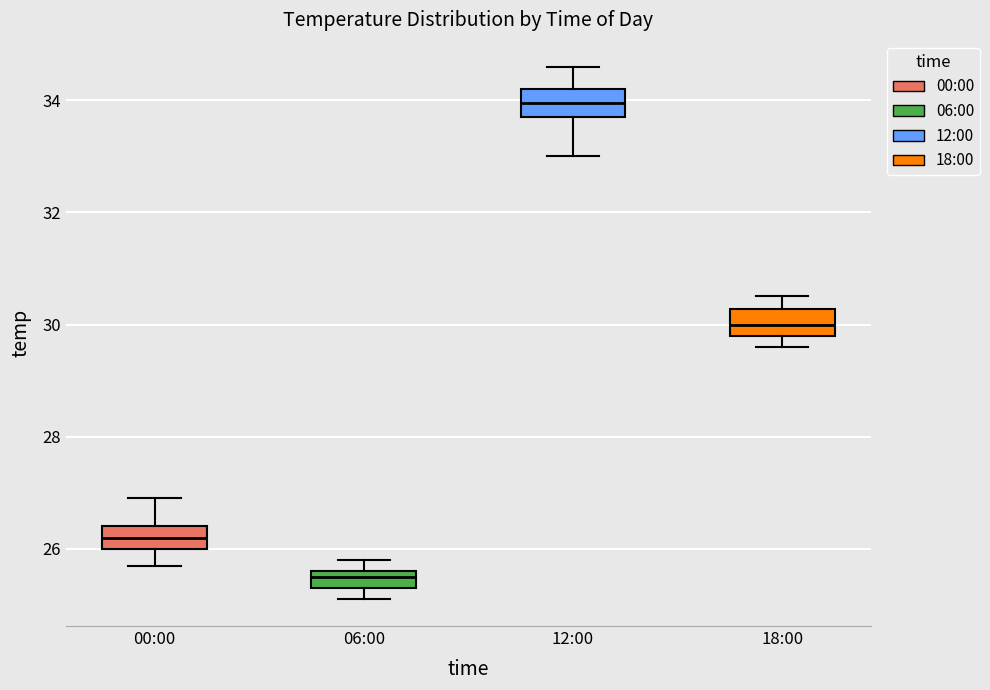

Where does the lower whisker of the box for 00:00 end on the y-axis? The values are not printed on the chart, so give them approximately, as read against the axis.

25.8